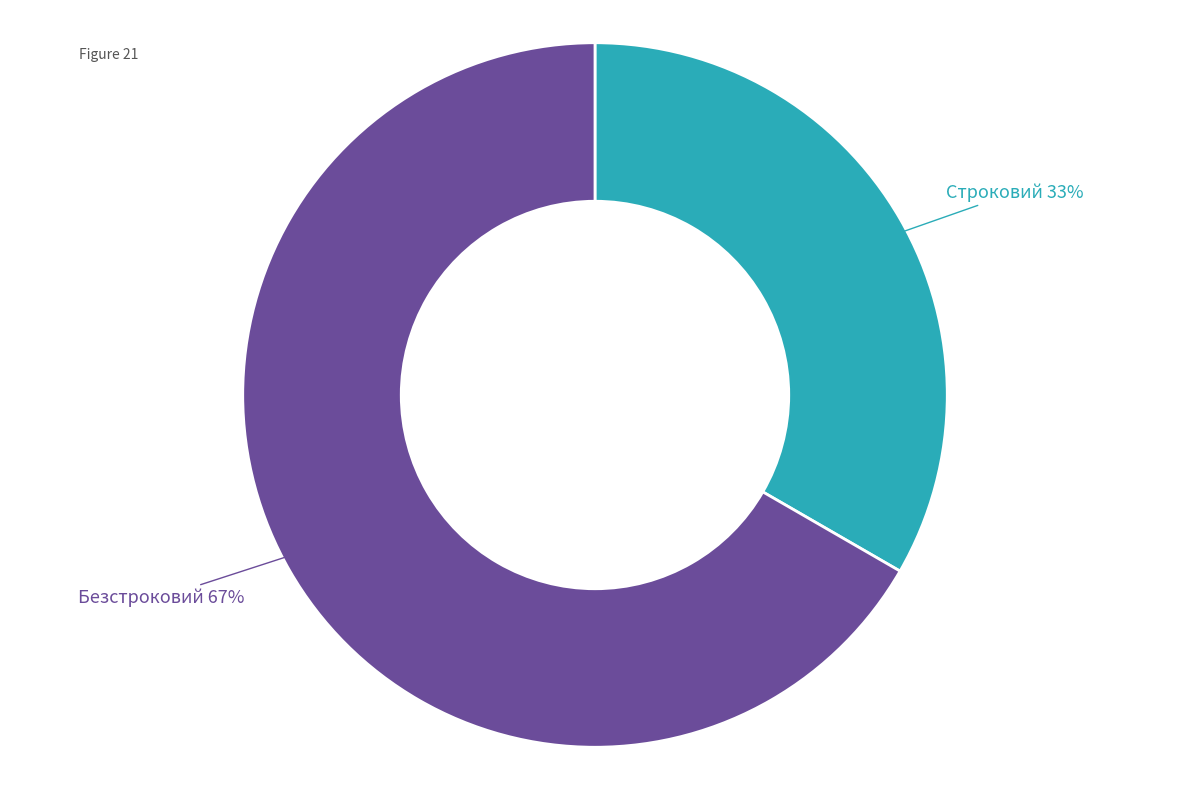

To the nearest percent, what is the average slice percentage?

50%